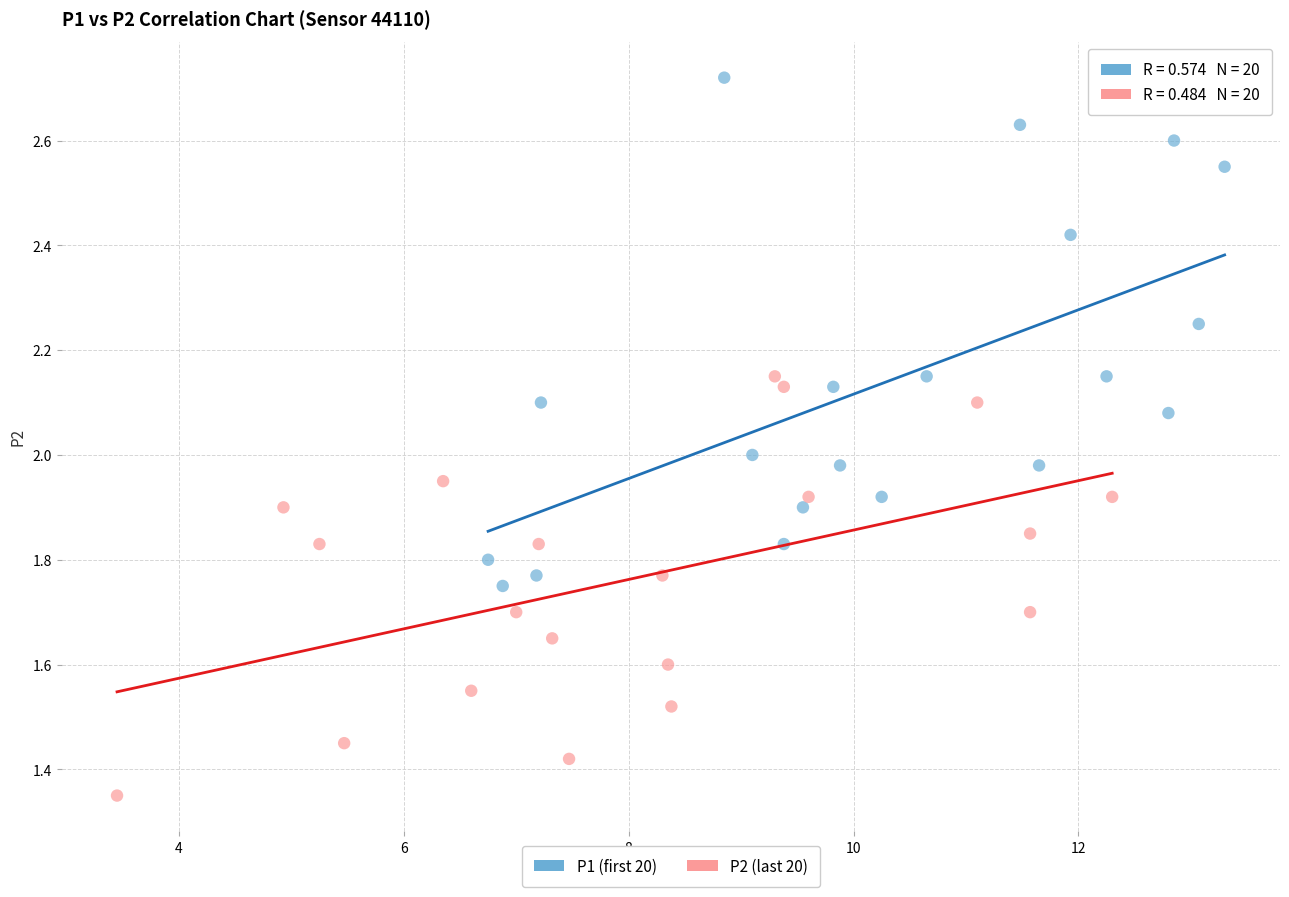

What are all the series names shown in the legend?

P1 (first 20), P2 (last 20)